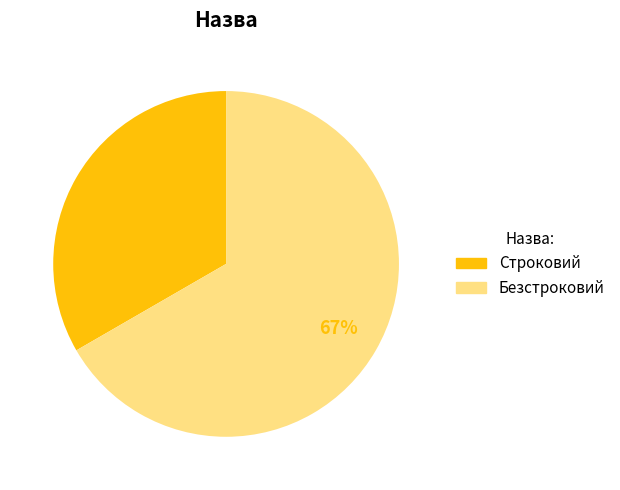

To the nearest percent, what portion does Безстроковий represent?

67%